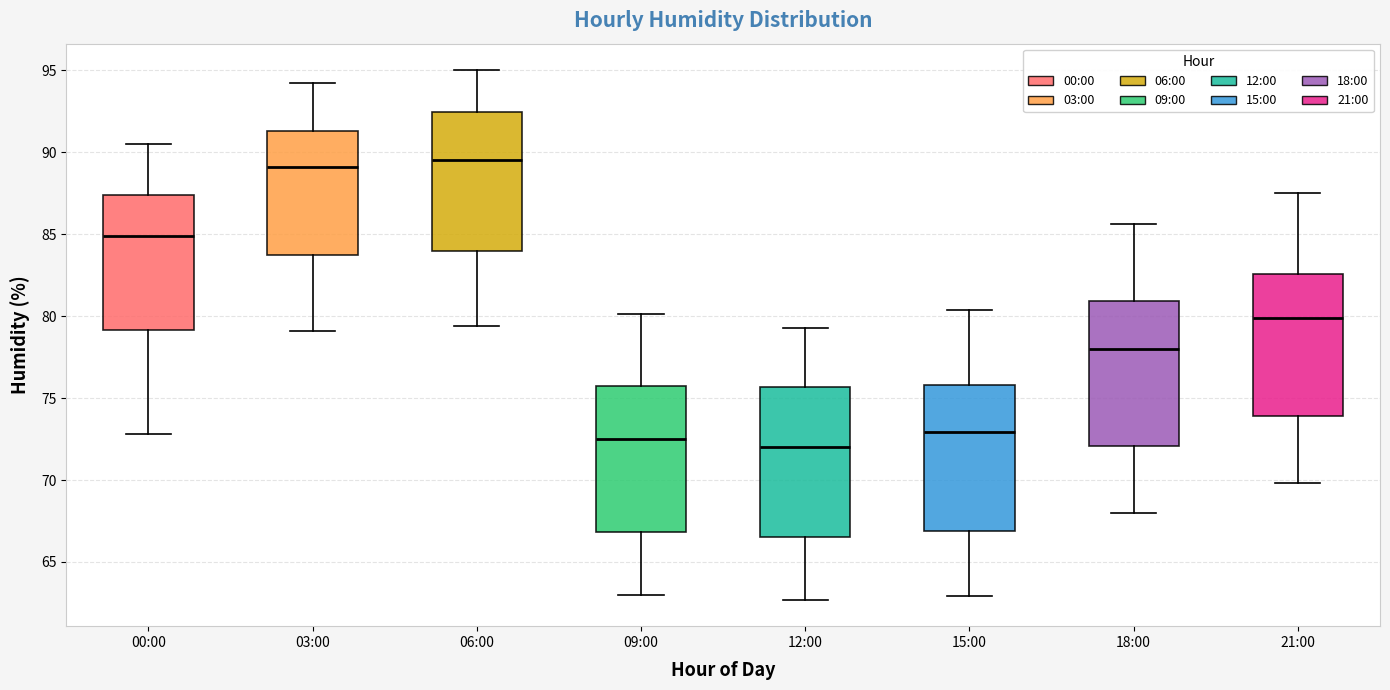

Where is the upper edge of the box for 18:00 on the y-axis? The values are not printed on the chart, so give them approximately, as read against the axis.

81.0